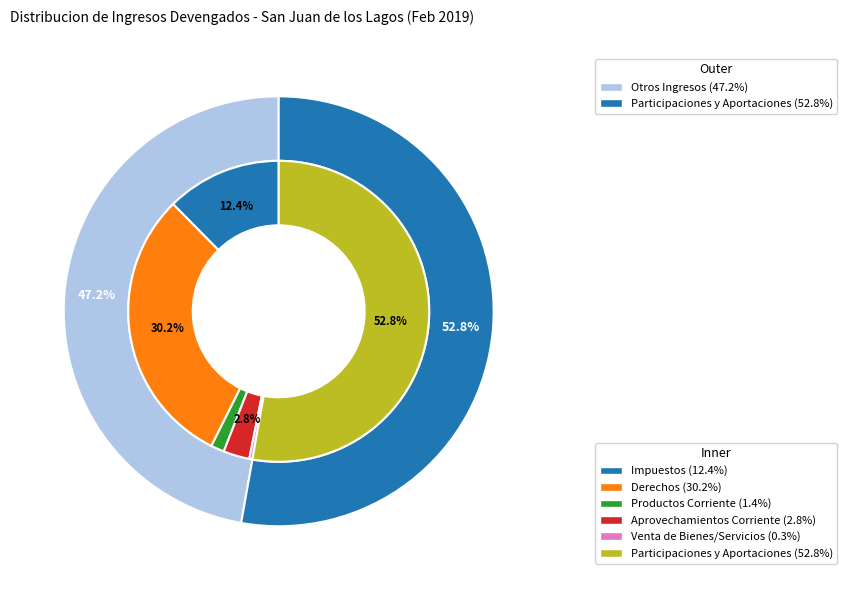

What is the majority slice?

Participaciones y Aportaciones